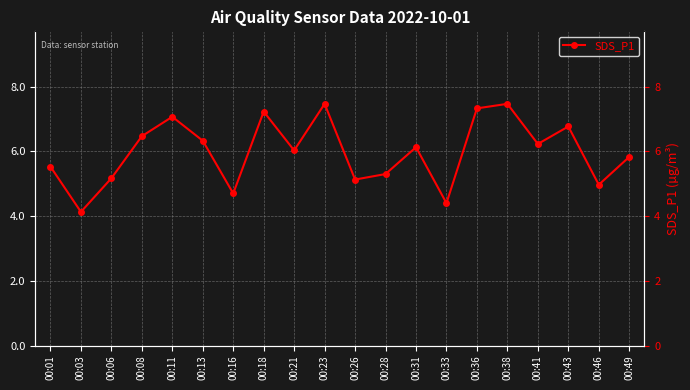

Reading left to right, what are all the values shown in this chart?

00:01=5.5	00:03=4.1	00:06=5.2	00:08=6.5	00:11=7.1	00:13=6.3	00:16=4.7	00:18=7.2	00:21=6.0	00:23=7.5	00:26=5.1	00:28=5.3	00:31=6.1	00:33=4.4	00:36=7.3	00:38=7.5	00:41=6.2	00:43=6.8	00:46=5.0	00:49=5.8